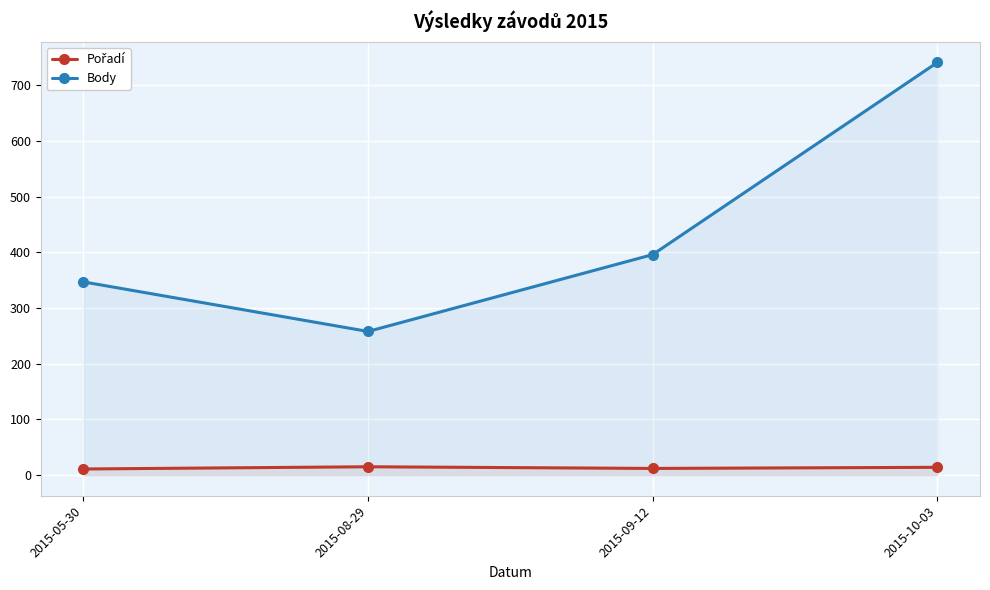

Rank the series by their average value, from highest to lowest.

Body, Pořadí